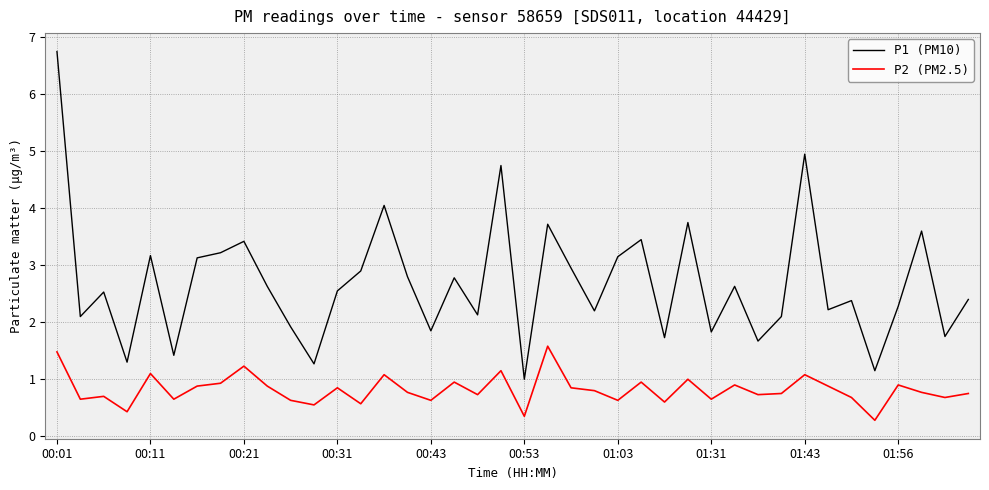

What are all the series names shown in the legend?

P1 (PM10), P2 (PM2.5)